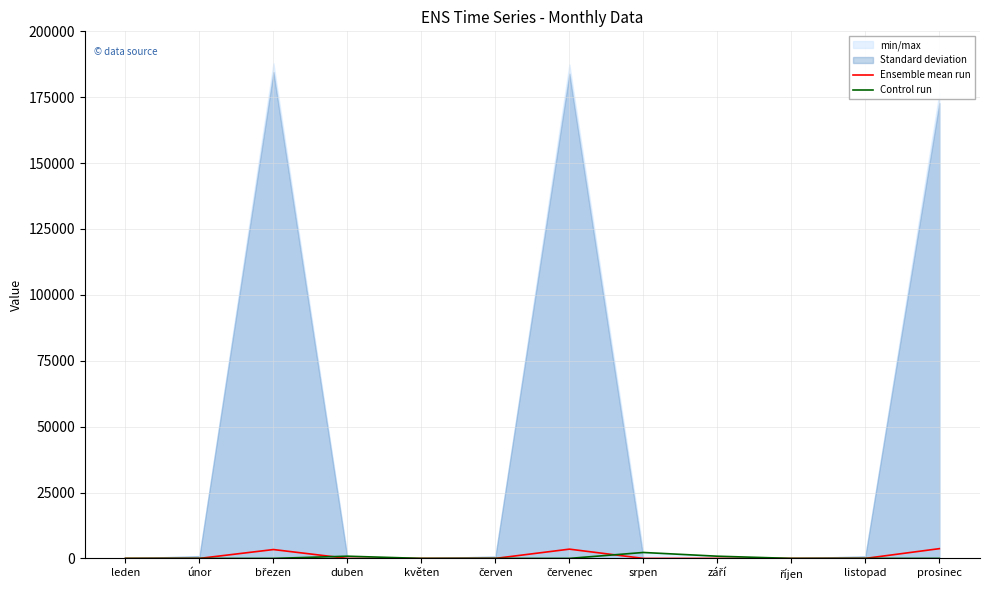

Reading right to left, list all the values displayed in this chart.

Ensemble mean run: prosinec=3696.0	listopad=0.0	říjen=0.0	září=0.0	srpen=0.0	červenec=3512.0	červen=0.0	květen=0.0	duben=0.0	březen=3360.0	únor=0.0	leden=0.0
Control run: prosinec=0.0	listopad=0.0	říjen=0.0	září=833.3	srpen=2250.0	červenec=0.0	červen=0.0	květen=0.0	duben=833.3	březen=0.0	únor=0.0	leden=0.0